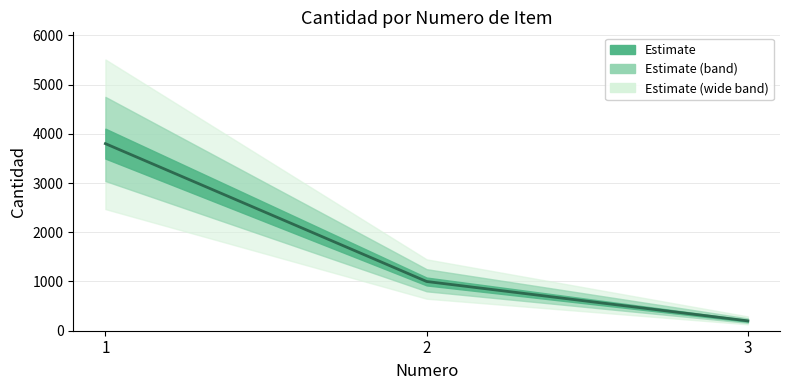

True or false: the data shows 84 at 3.

False